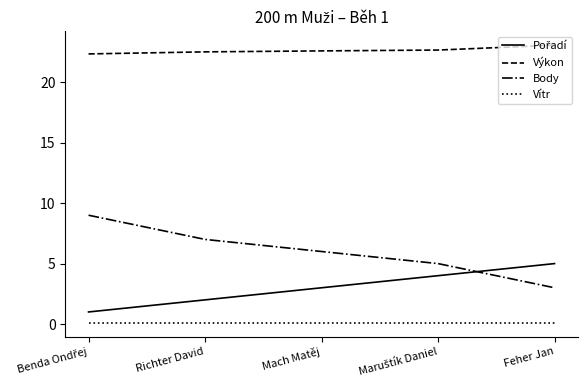

What position from the right is Mach Matěj?

3